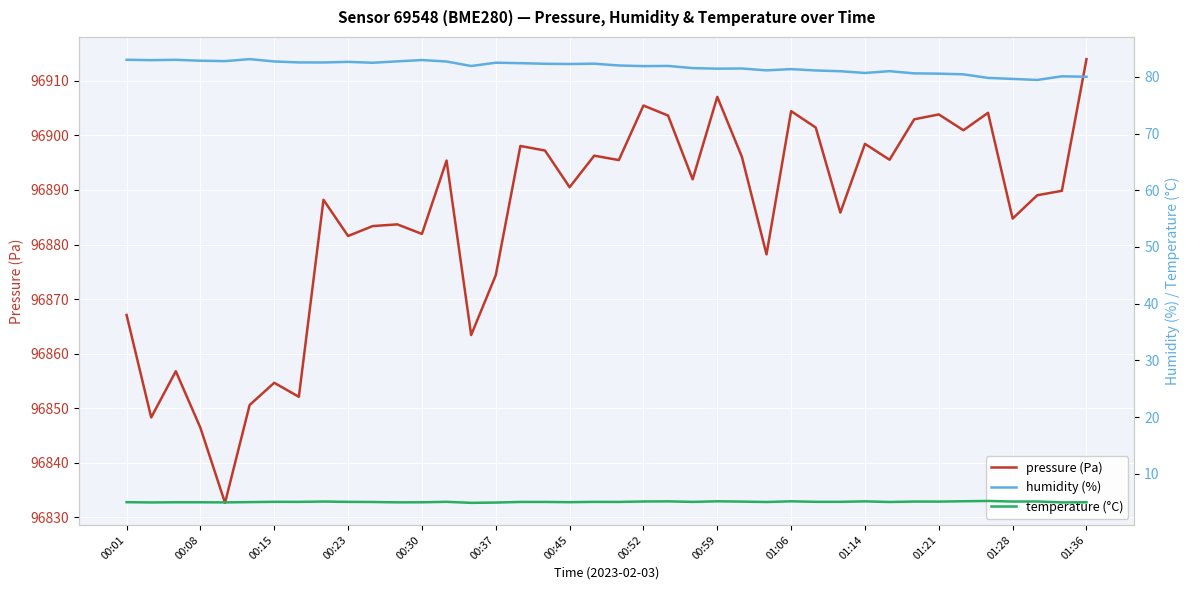

What is the minimum value for pressure (Pa)?

96832.7